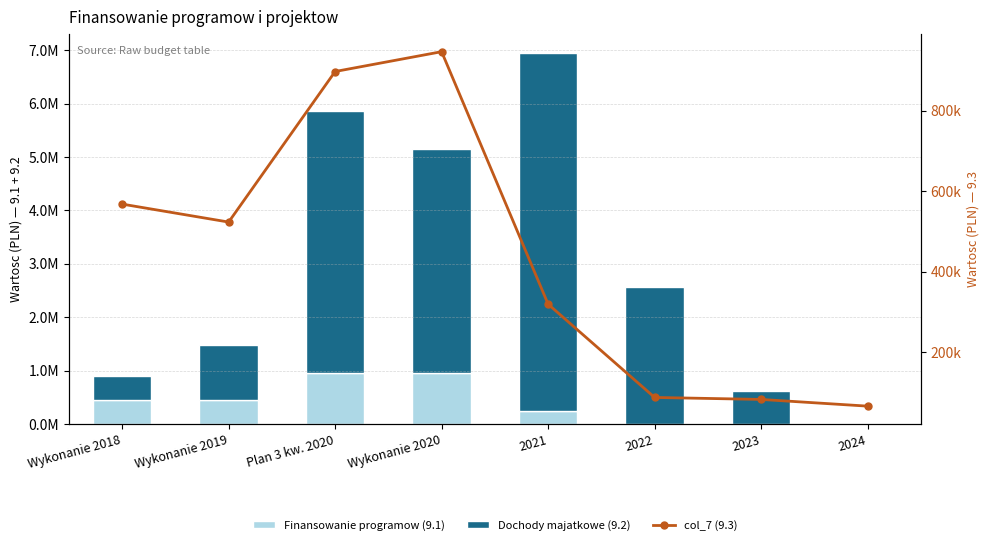

What position from the right is 2021?

4